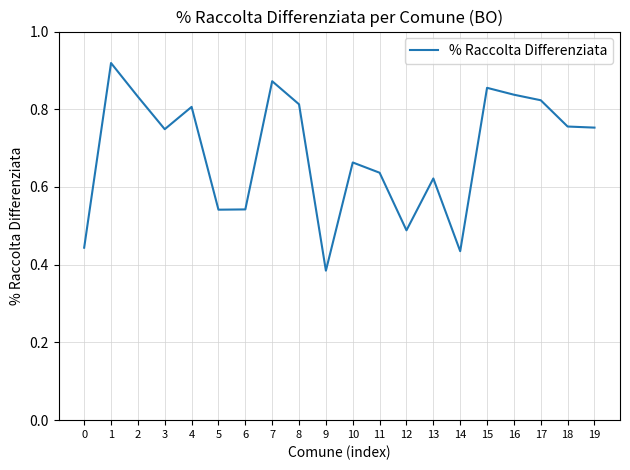

Which label corresponds to the smallest value in the chart?

9